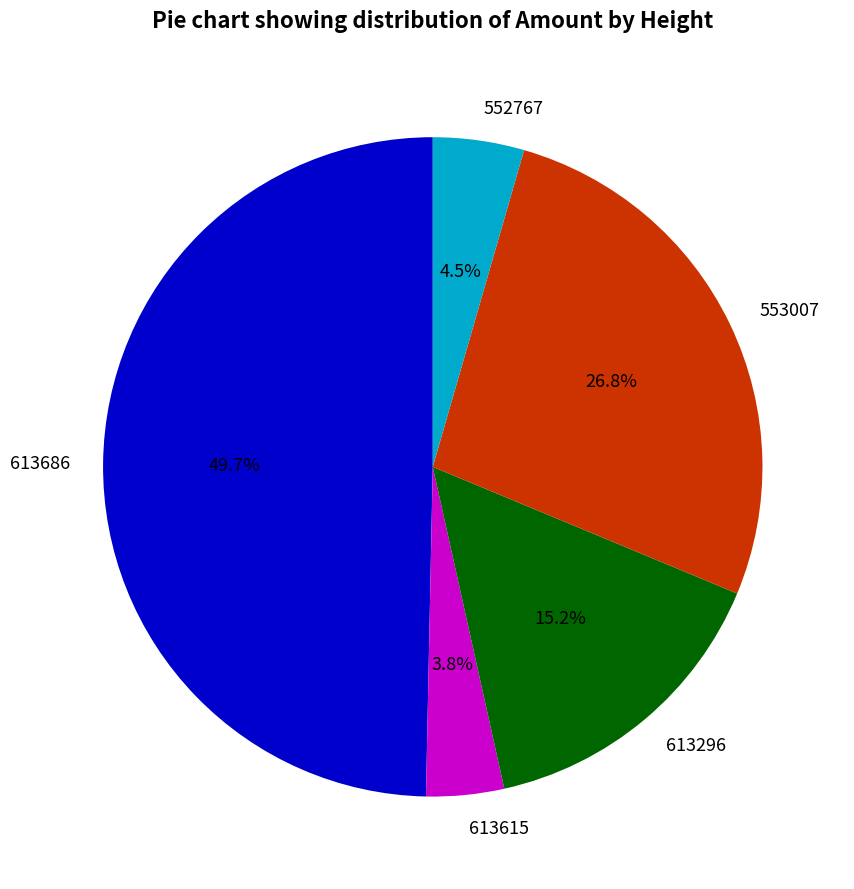

Rank the categories by value from highest to lowest.

613686, 553007, 613296, 552767, 613615